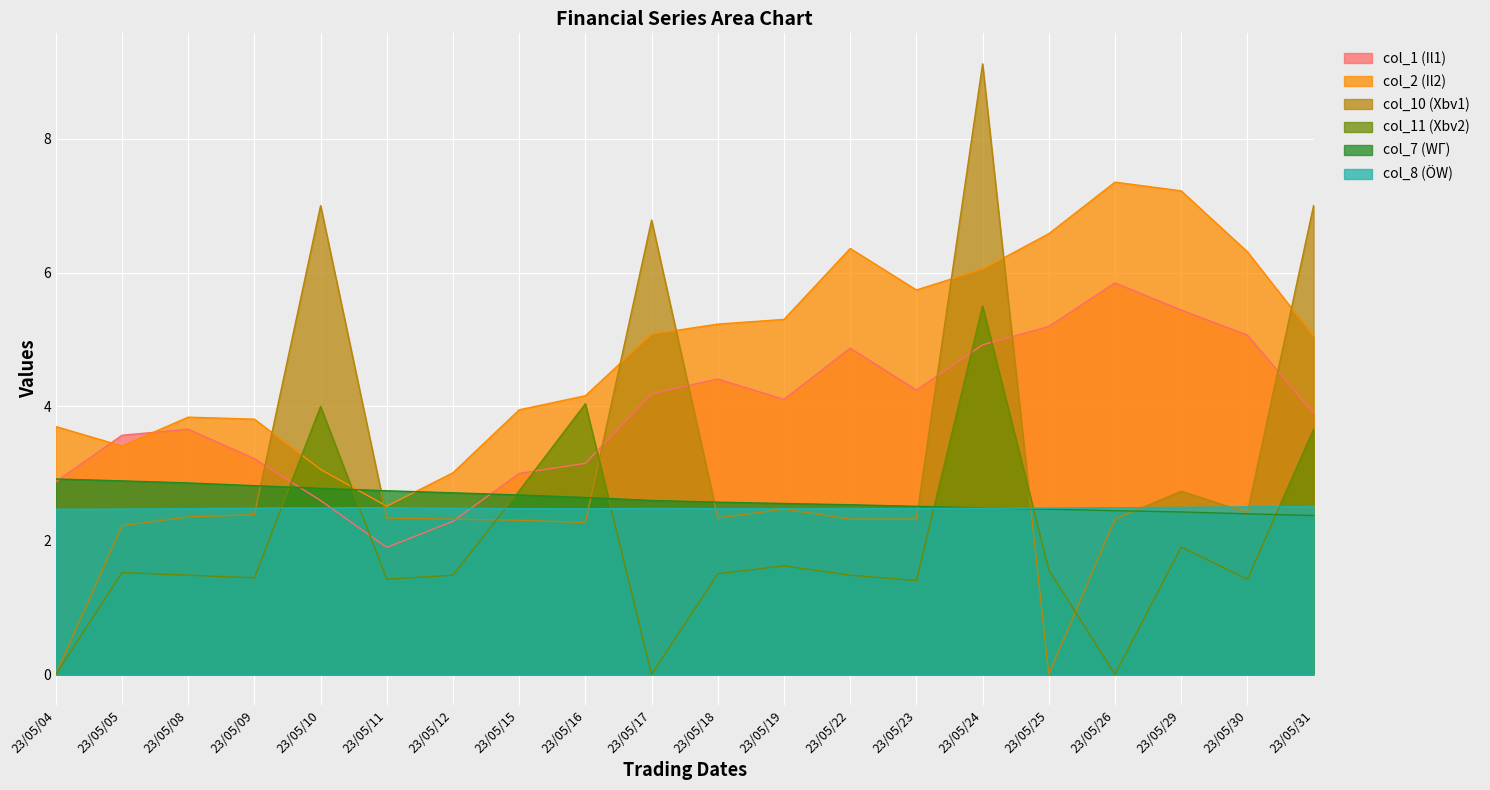

At which category does col_11 (Xbv2) reach its first local valley?

23/05/09